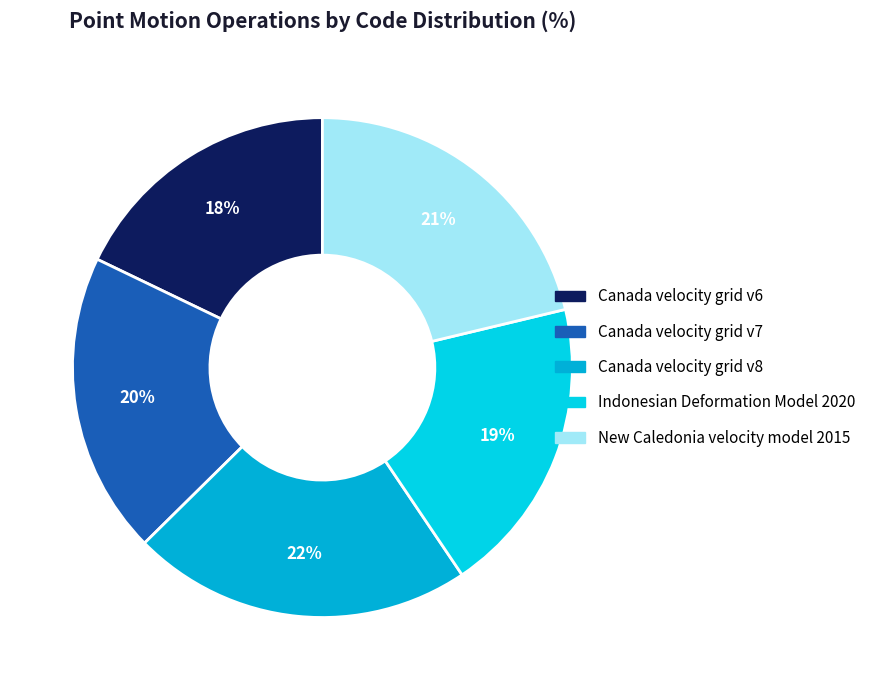

To the nearest percent, what is the combined percentage of Canada velocity grid v8 and Canada velocity grid v6?

40%